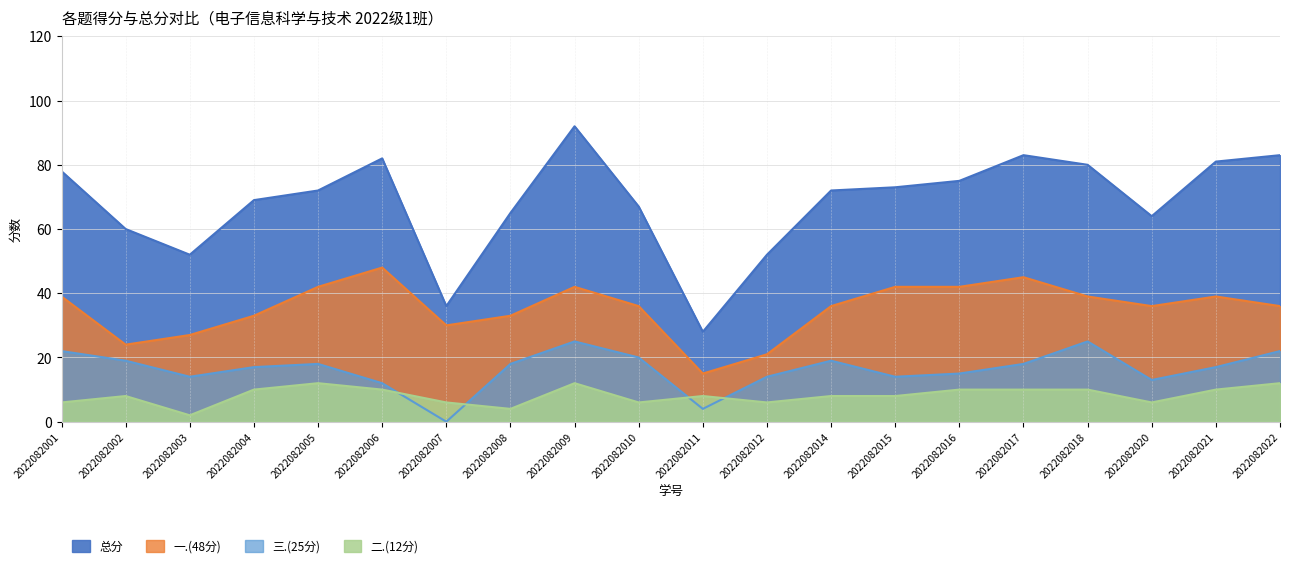

After their last crossing, which series has the higher values: 三.(25分) or 二.(12分)?

三.(25分)